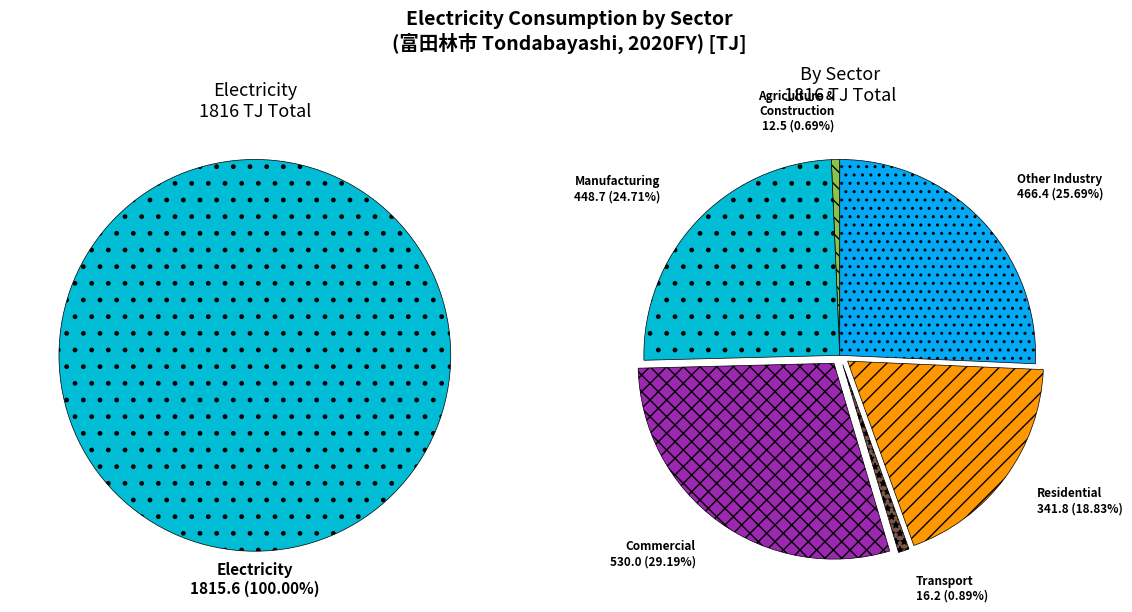

To the nearest percent, what portion does Other represent?

26%